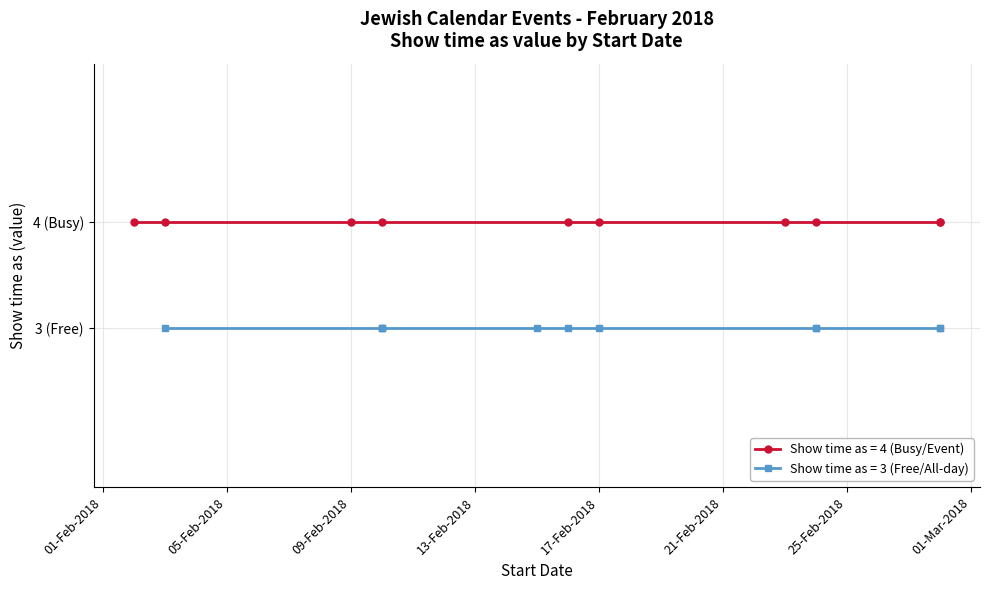

What is the difference between the maximum and minimum values?

1